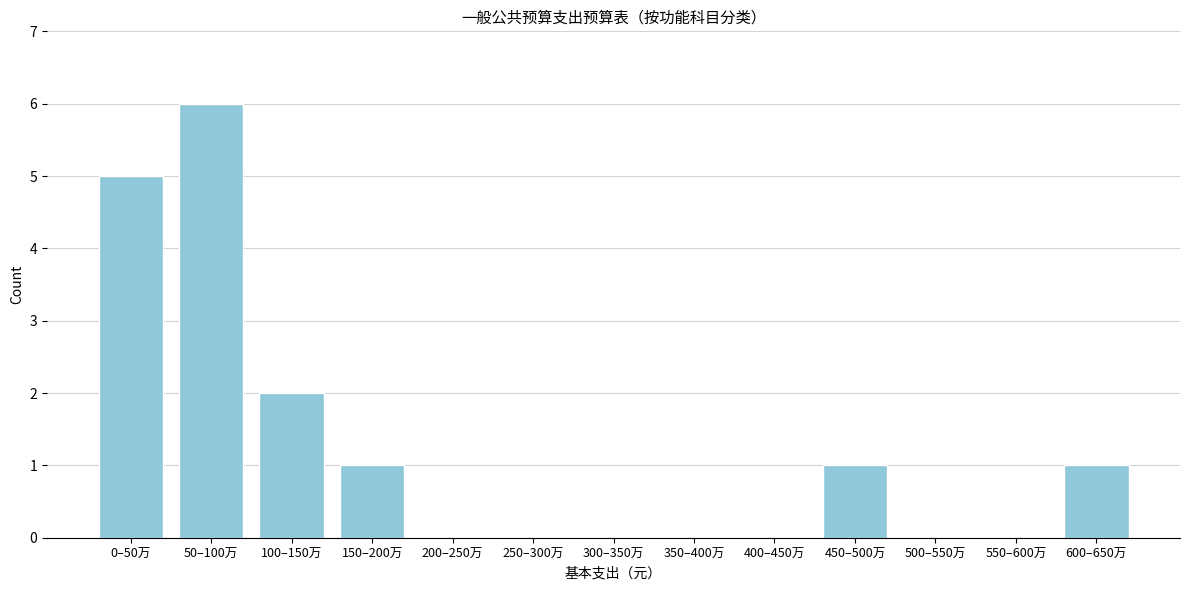

Reading left to right, list all the values displayed in this chart.

0–50万=5	50–100万=6	100–150万=2	150–200万=1	200–250万=0	250–300万=0	300–350万=0	350–400万=0	400–450万=0	450–500万=1	500–550万=0	550–600万=0	600–650万=1